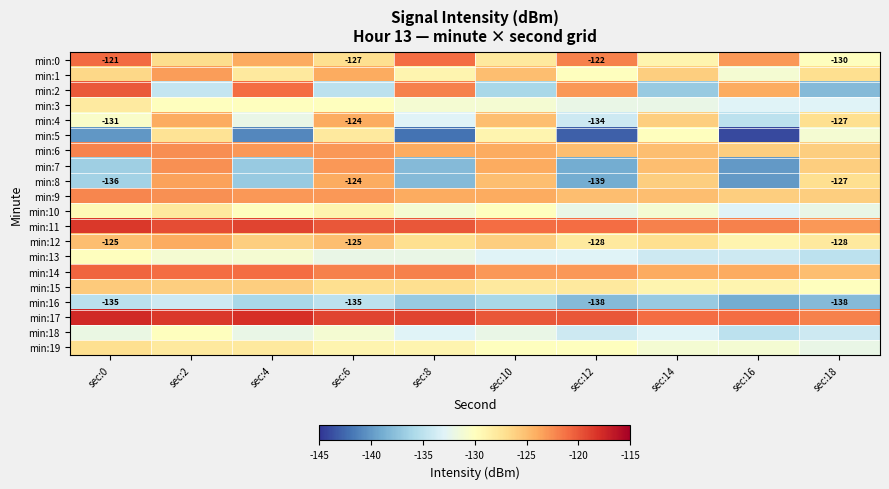

Rank the series at sec:6 from lowest to highest value.

min:2, min:16, min:13, min:18, min:3, min:10, min:19, min:5, min:0, min:15, min:12, min:1, min:4, min:8, min:6, min:7, min:9, min:14, min:11, min:17